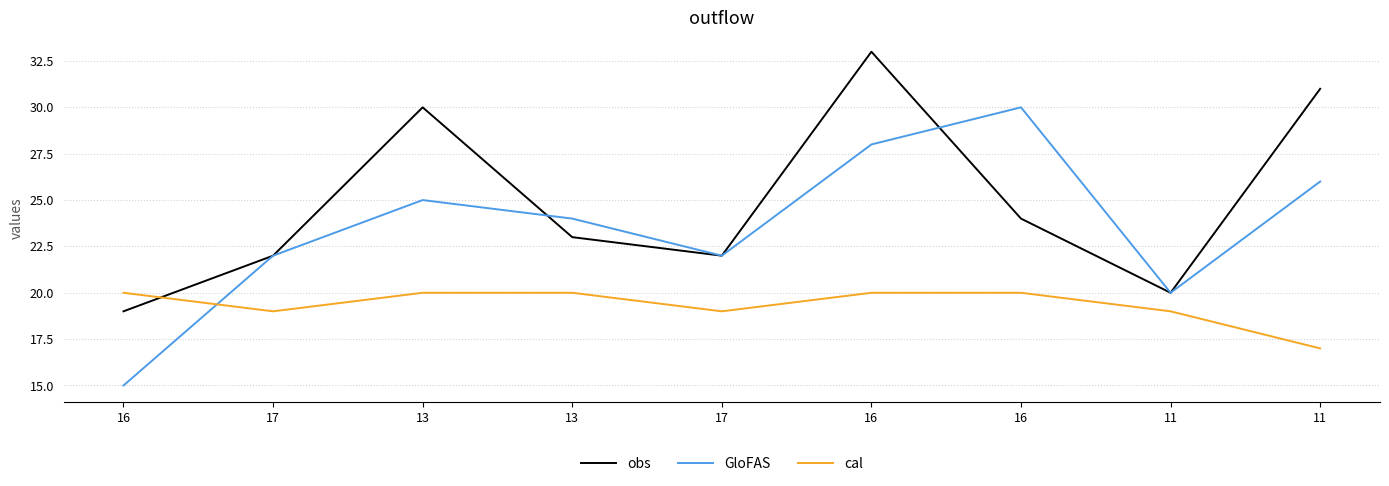

How many lines are shown in the chart?

3